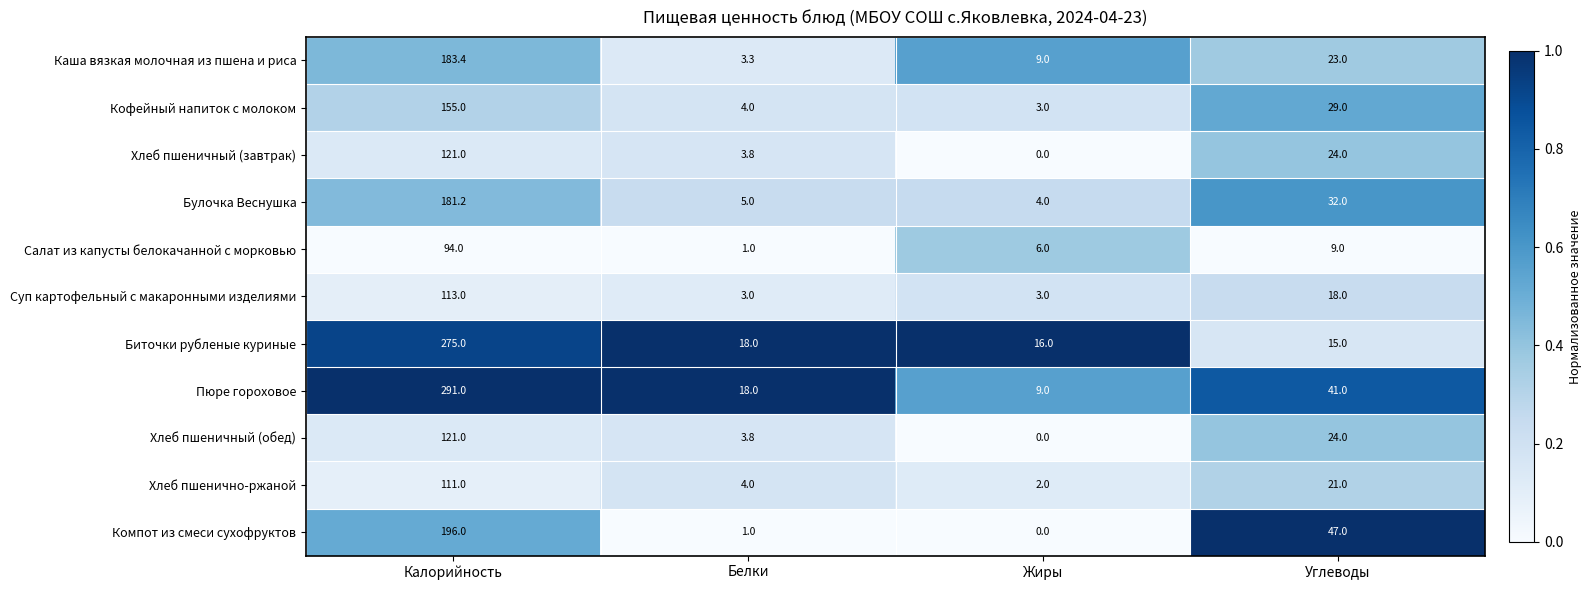

Read the Каша вязкая молочная из пшена и риса value at Углеводы.

23.0